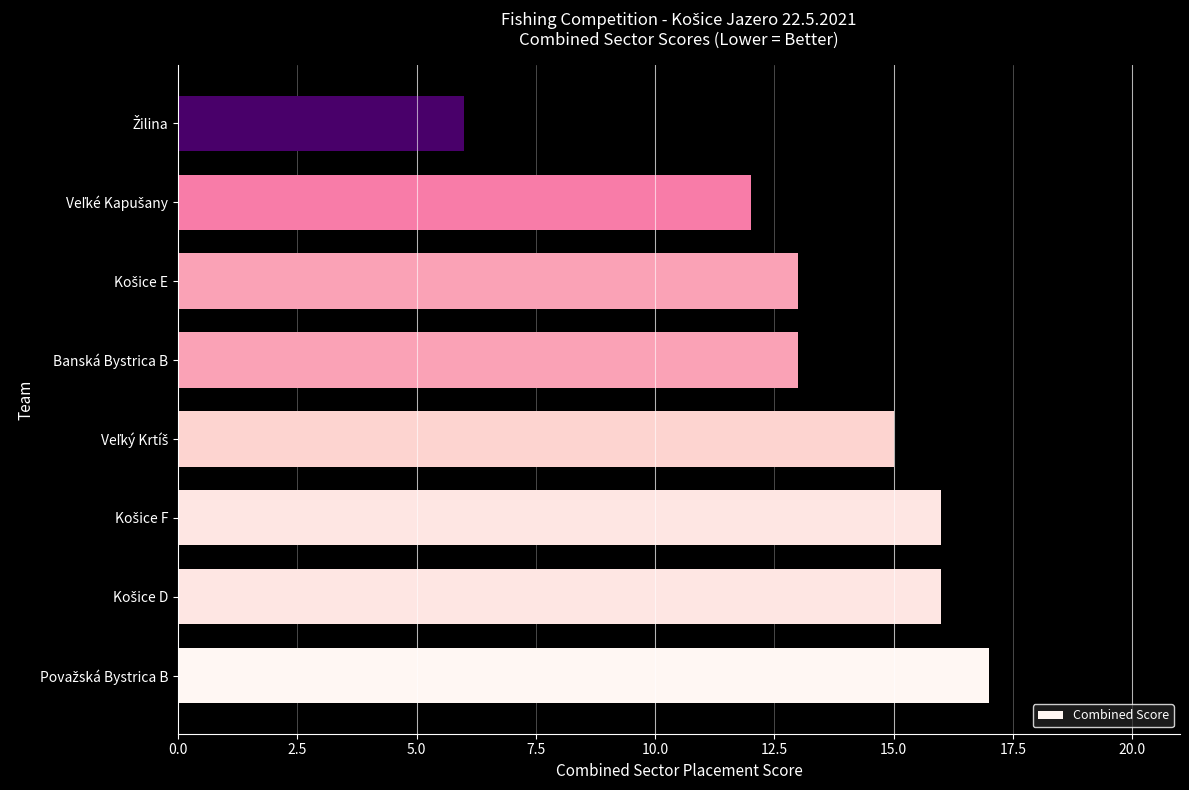

Reading top to bottom, transcribe all the data shown in this chart.

6	12	13	13	15	16	16	17